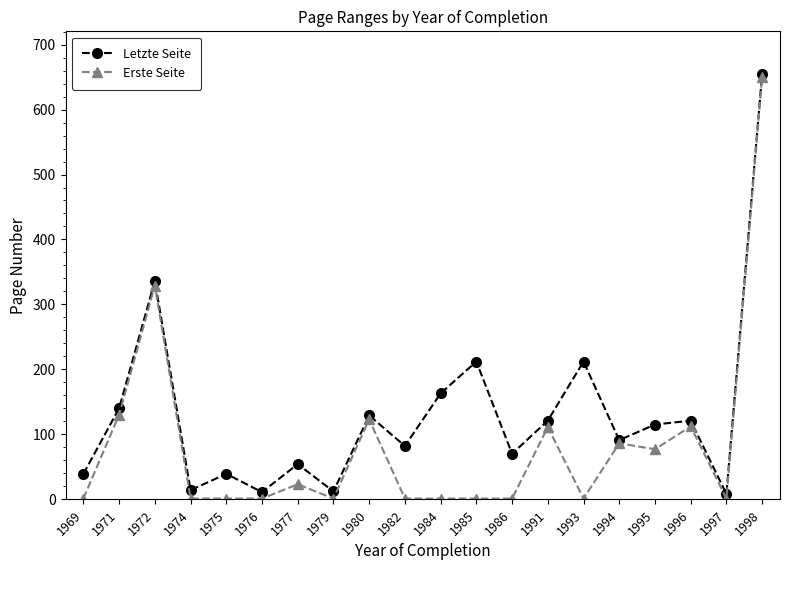

The Erste Seite series shows 378 at 1998. True or false?

False